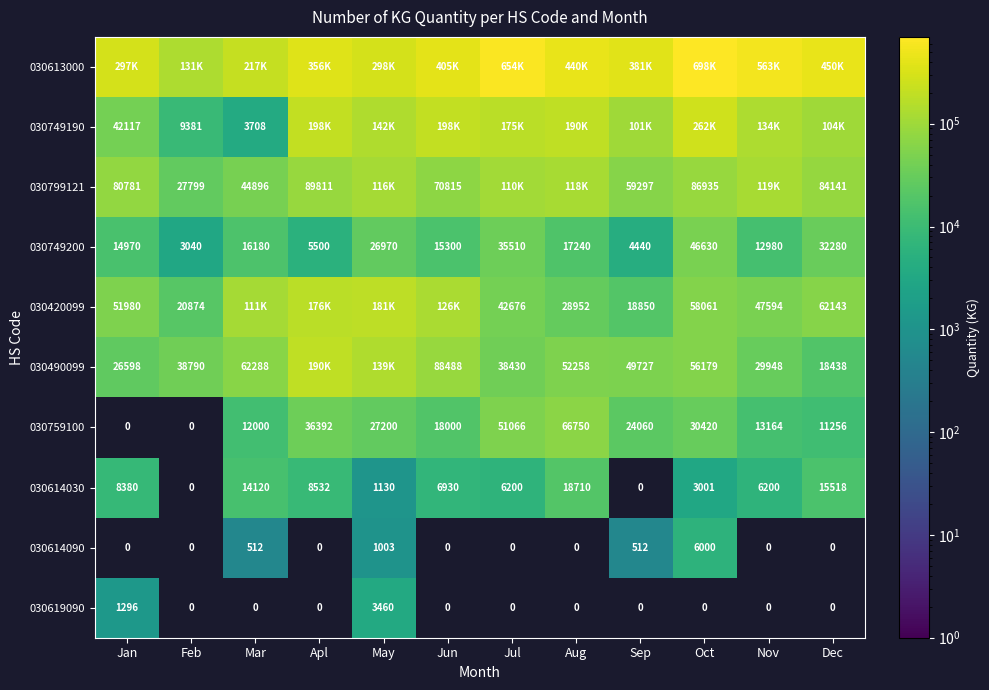

How many categories are shown in the chart?

12